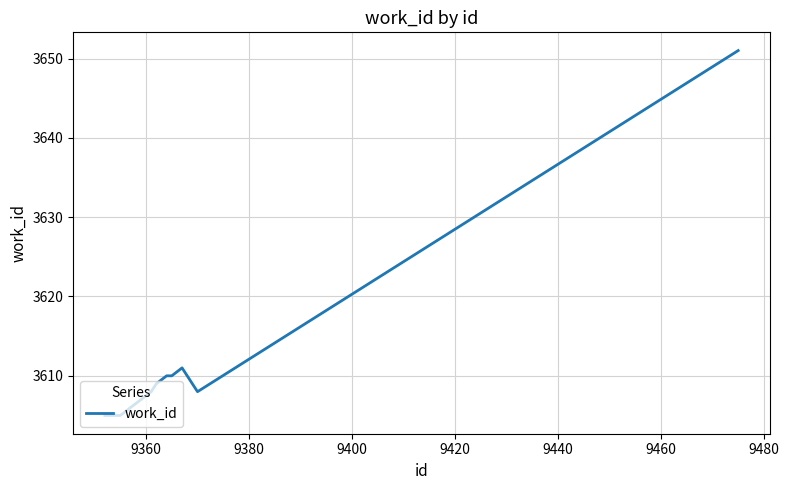

What is the greatest value displayed?

3651